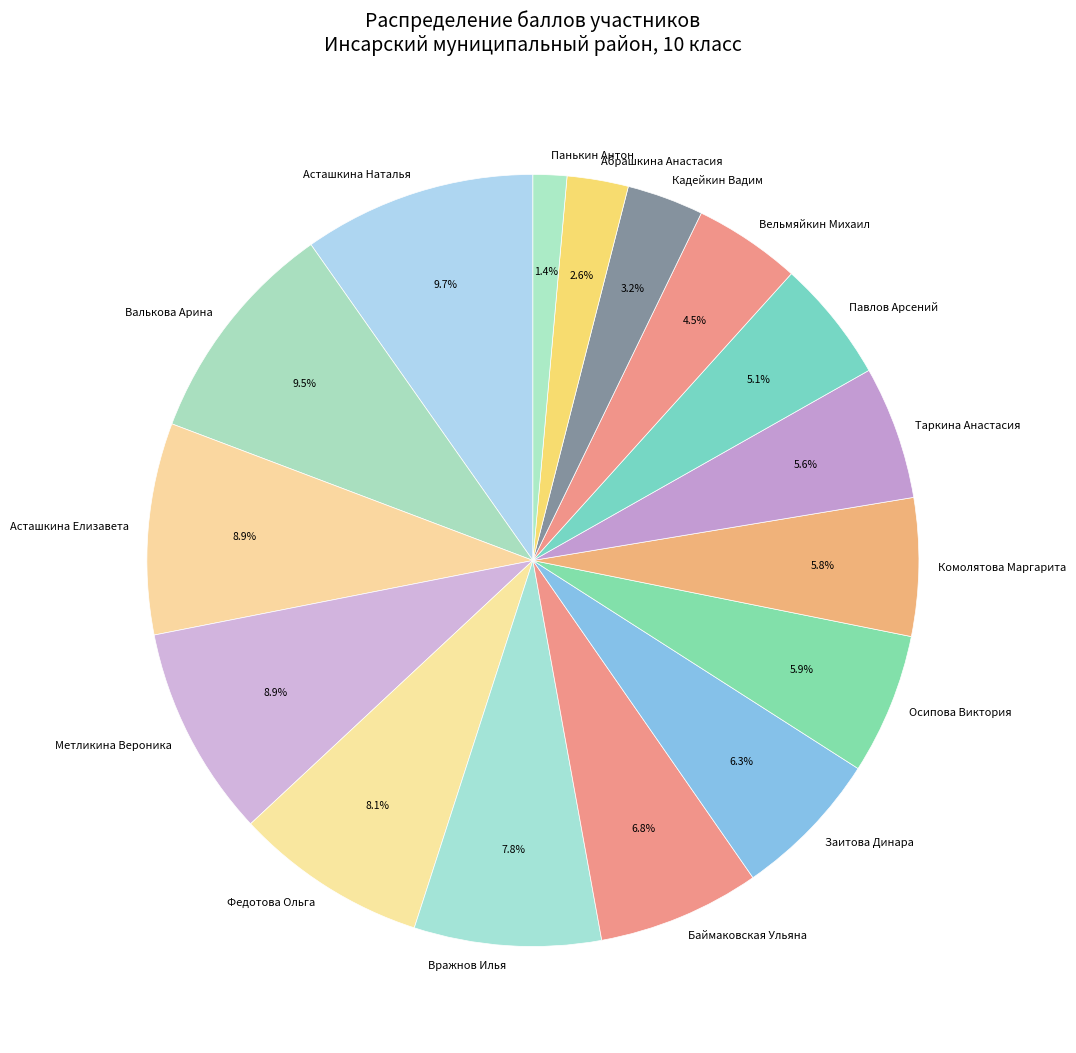

How many segments does this pie chart have?

16